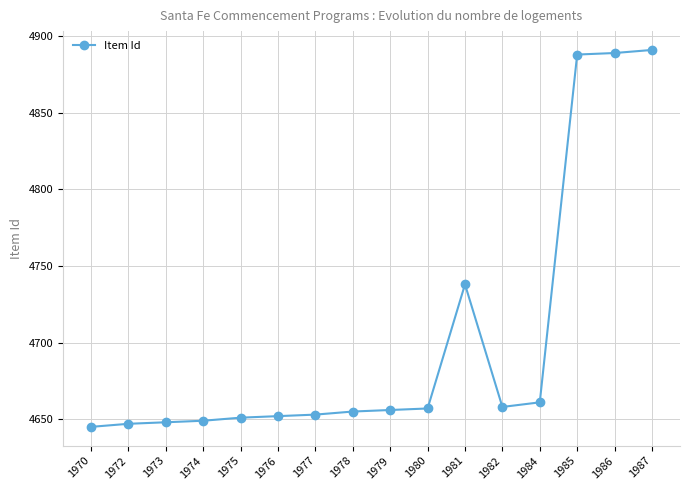

What is the difference between the values at 1980 and 1975?

6